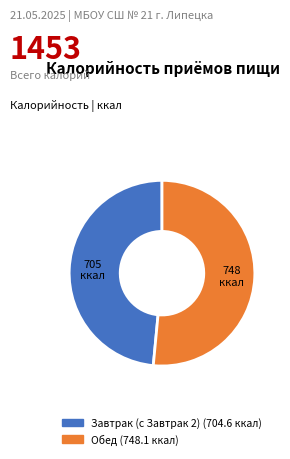

Combined, do Обед and Завтрак (с Завтрак 2) account for over 50%?

Yes